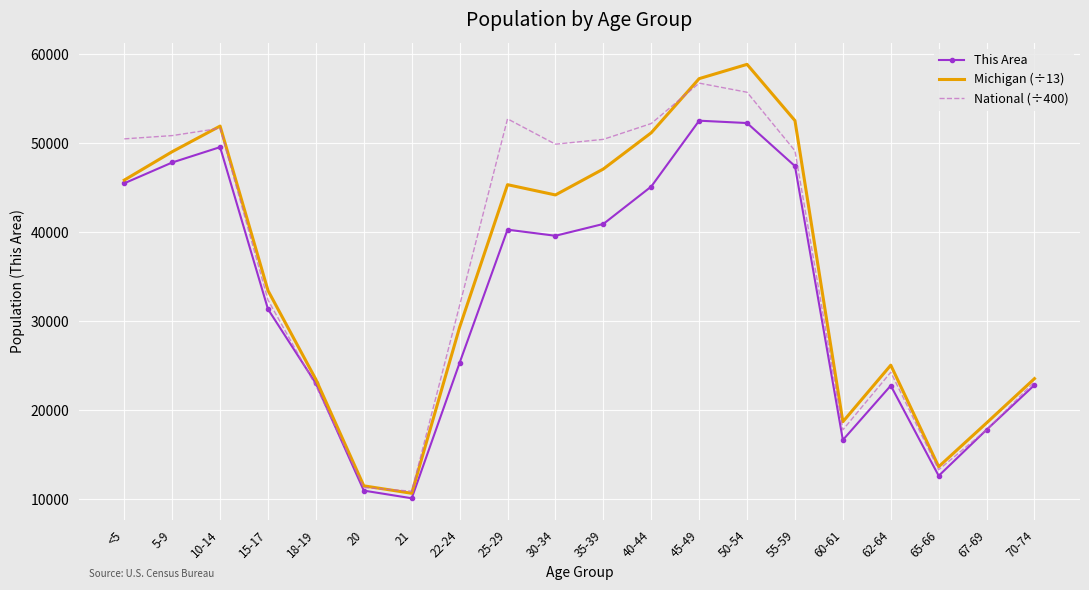

What are all the series names shown in the legend?

This Area, Michigan (÷13), National (÷400)